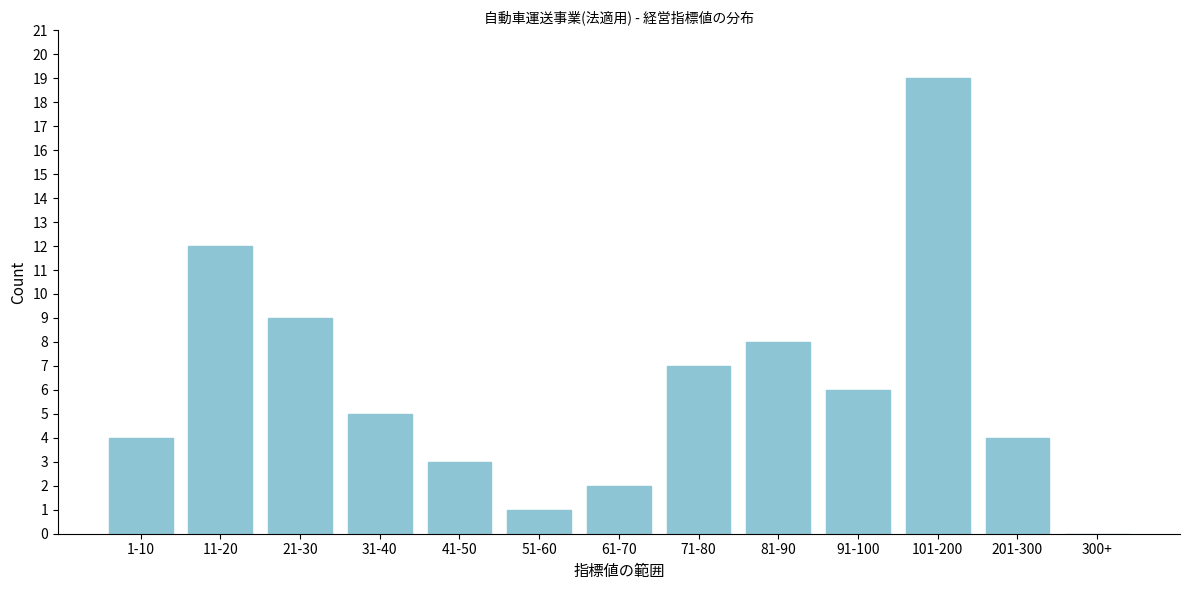

Reading right to left, extract all data points from this chart.

300+=0	201-300=4	101-200=19	91-100=6	81-90=8	71-80=7	61-70=2	51-60=1	41-50=3	31-40=5	21-30=9	11-20=12	1-10=4